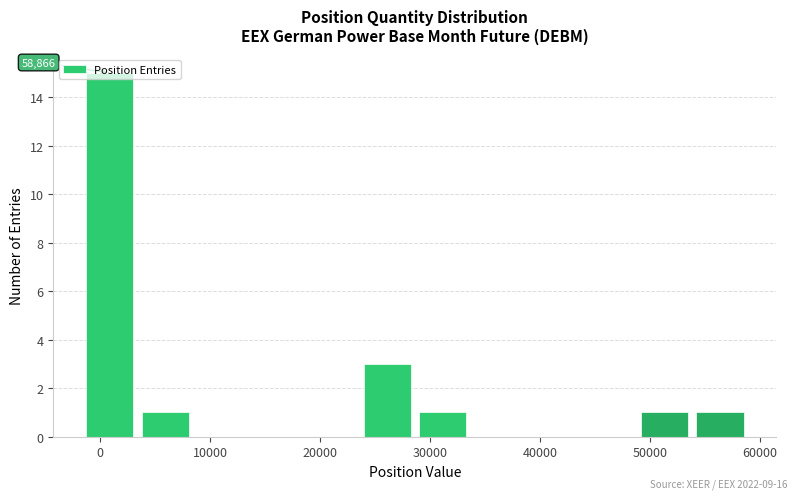

Over which range of the x-axis is the bar tallest?

-2000 to 3000